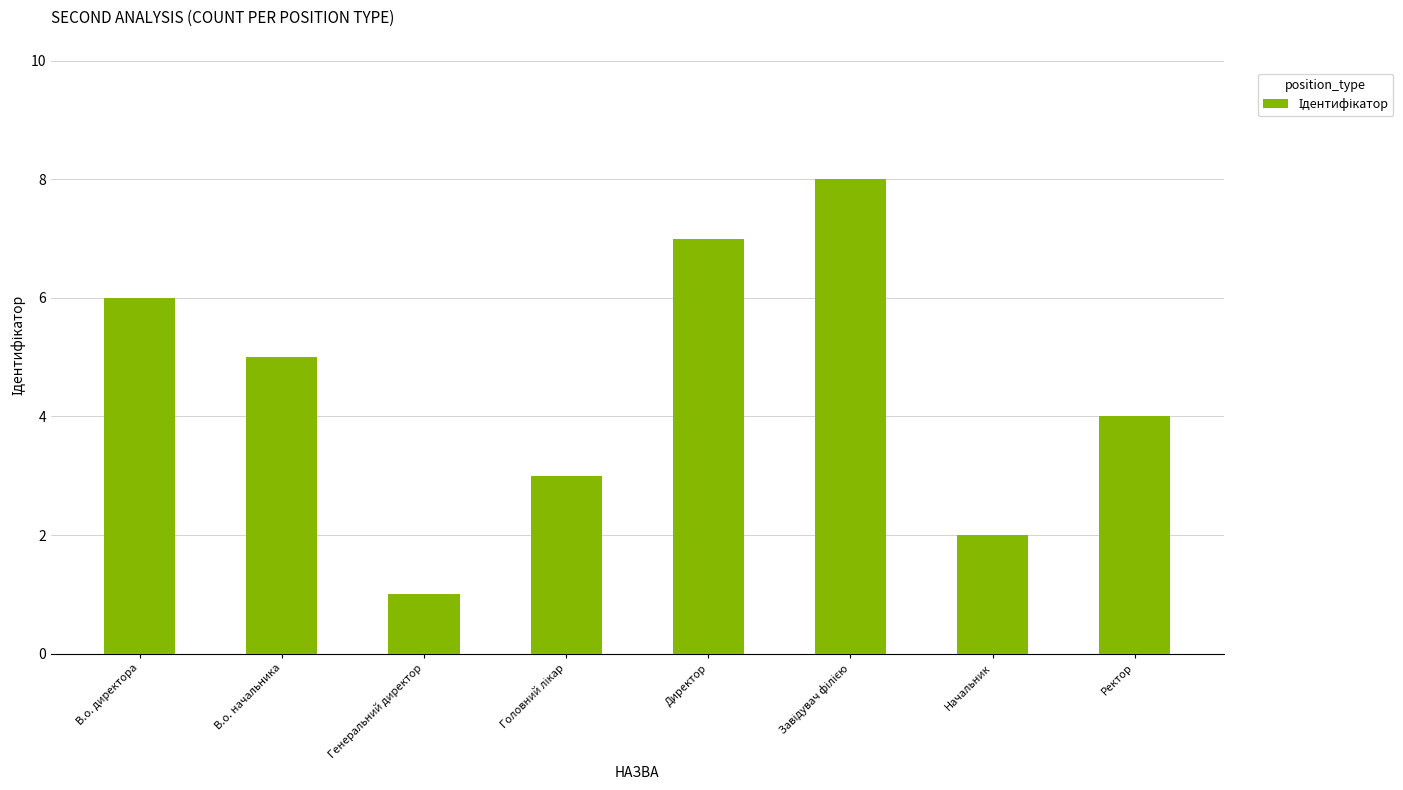

What is the difference between the second highest and second lowest values?

5